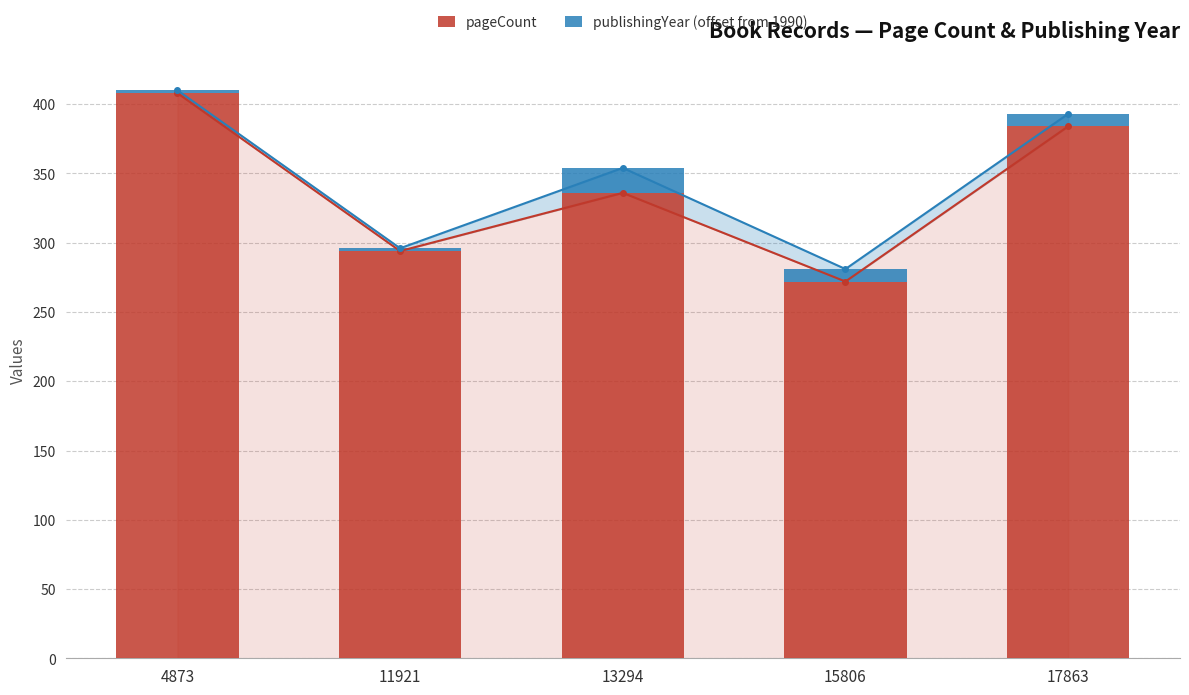

What are all the series names shown in the legend?

pageCount, publishingYear (offset from 1990)